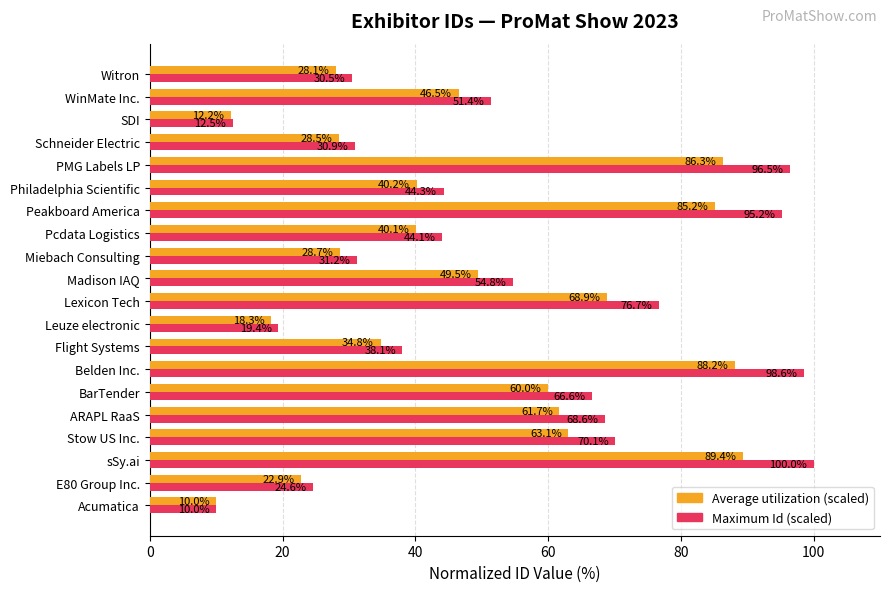

What is the total value across all series at Stow US Inc.?

133.2